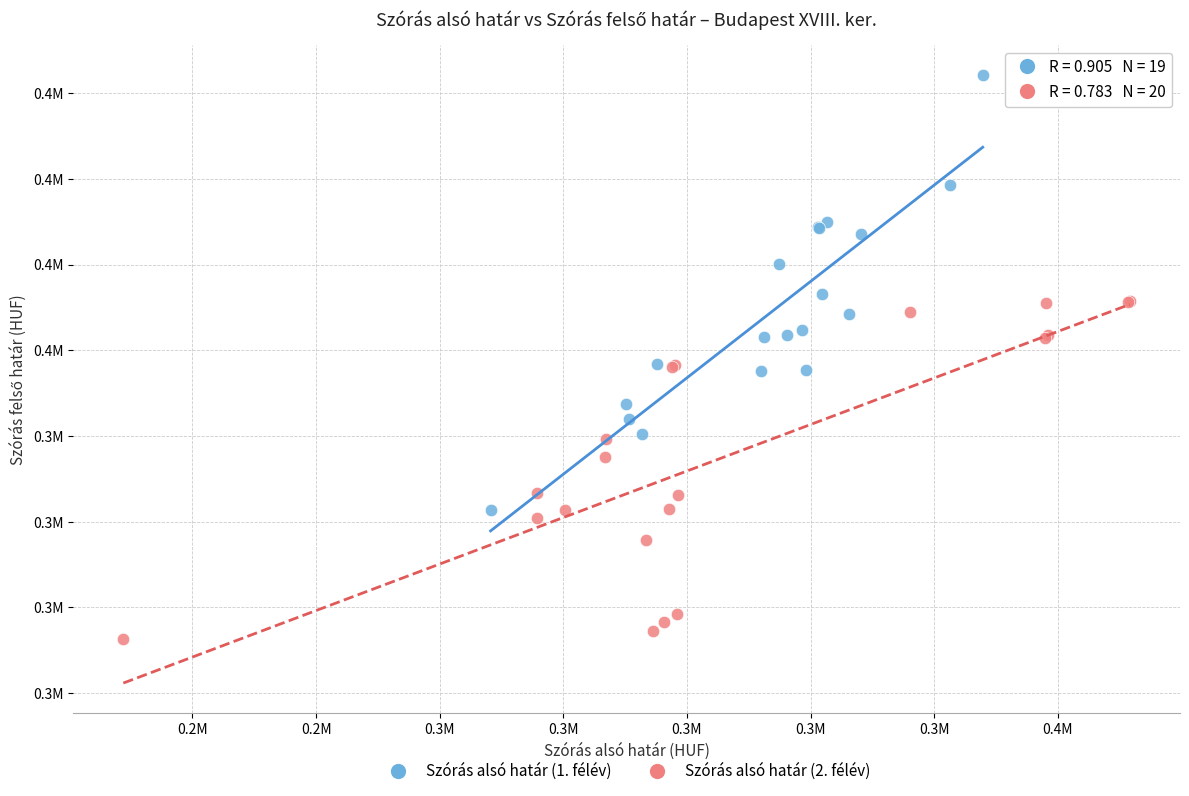

Which series contains the highest Y value?

Szórás alsó határ (1. félév)